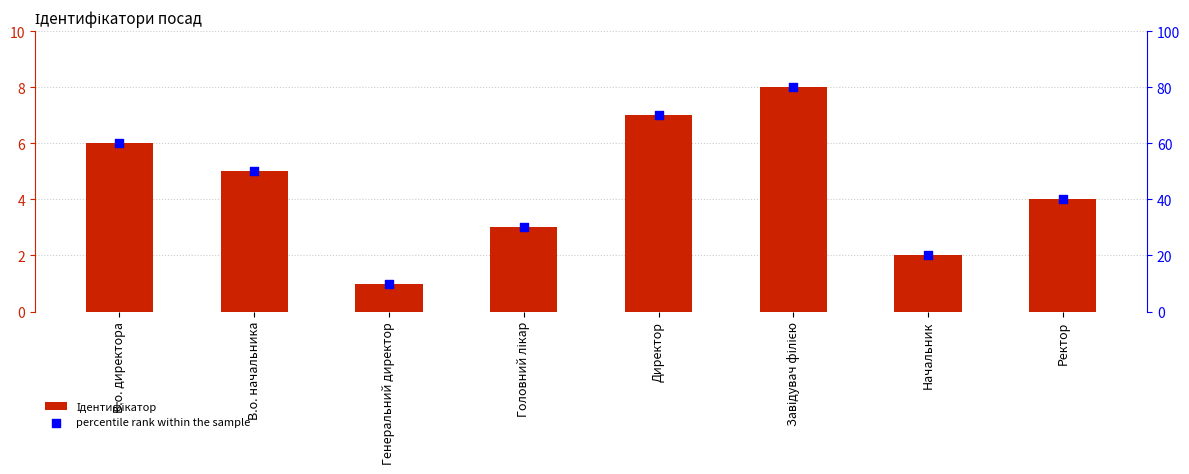

Which series contains the lowest Y value?

Ідентифікатор